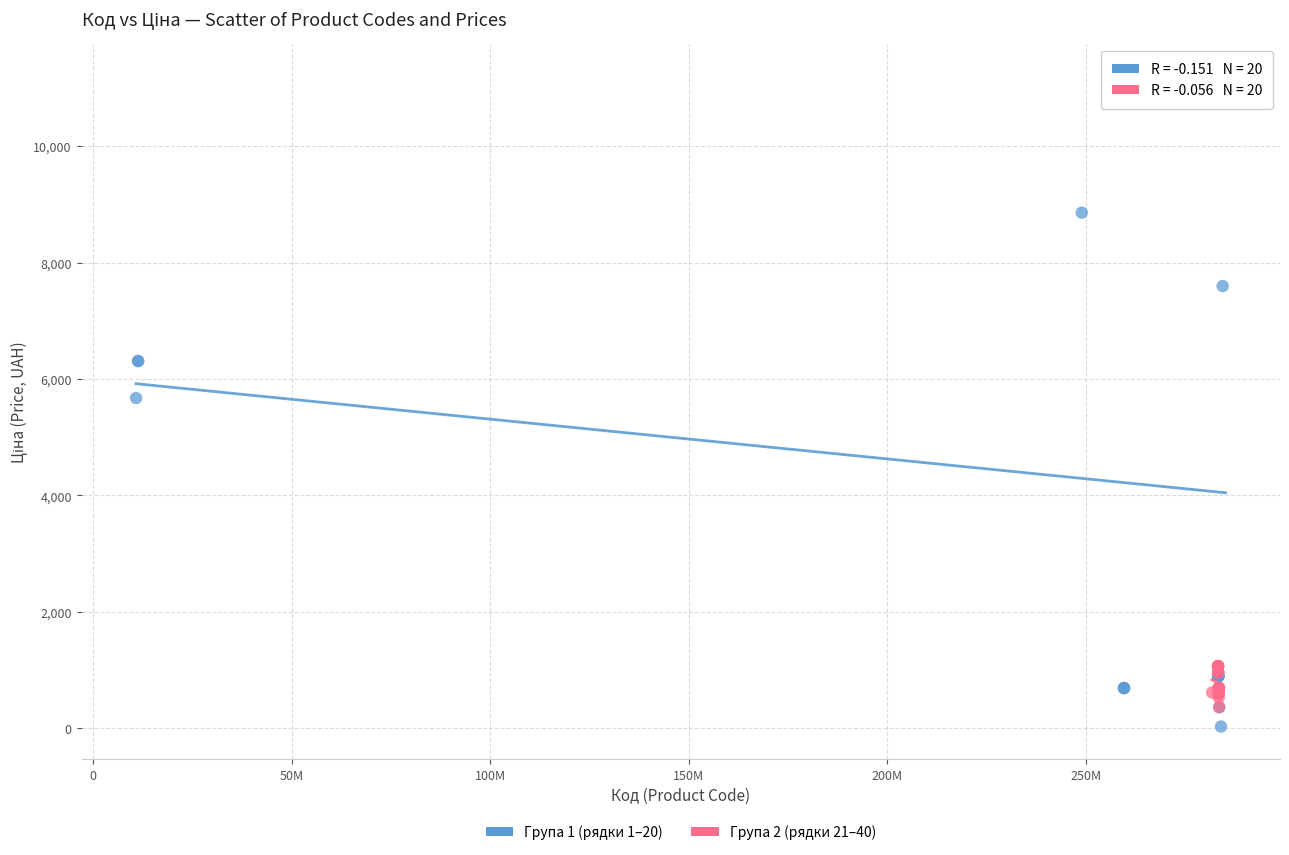

Which series has the widest spread of Y values?

Група 1 (рядки 1–20)